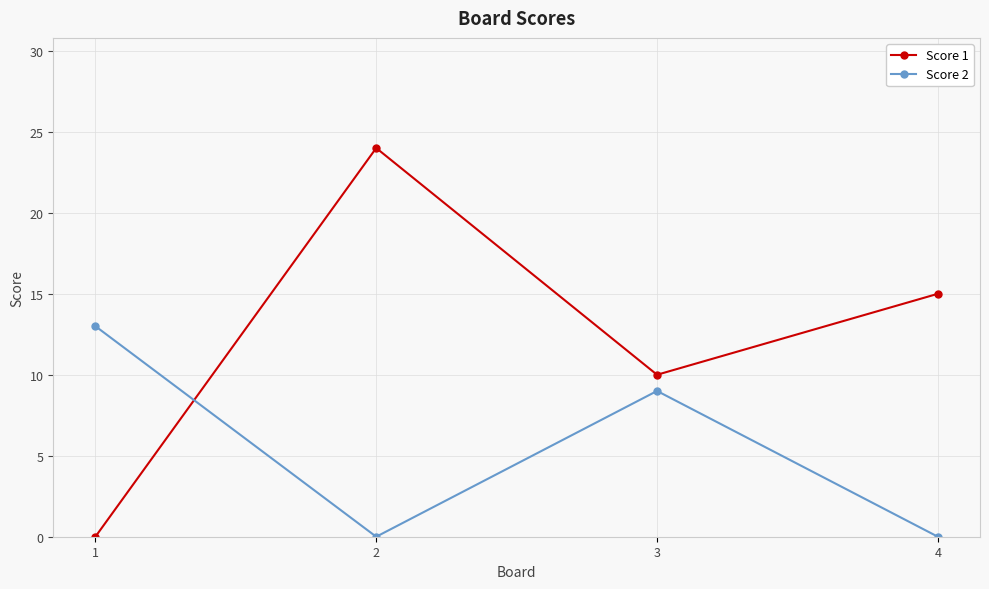

Reading left to right, list all the values displayed in this chart.

Score 1: 0	24	10	15
Score 2: 13	0	9	0